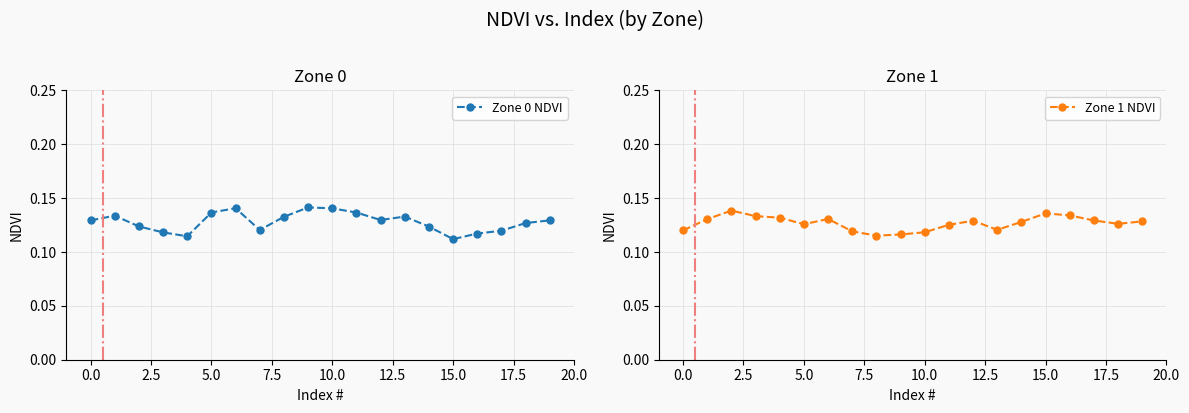

What position from the right is 19?

1